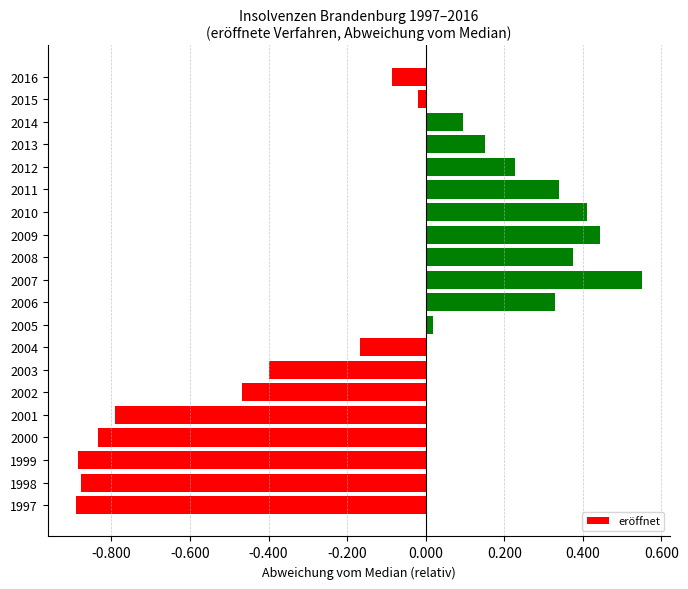

Are the bars horizontal?

Yes